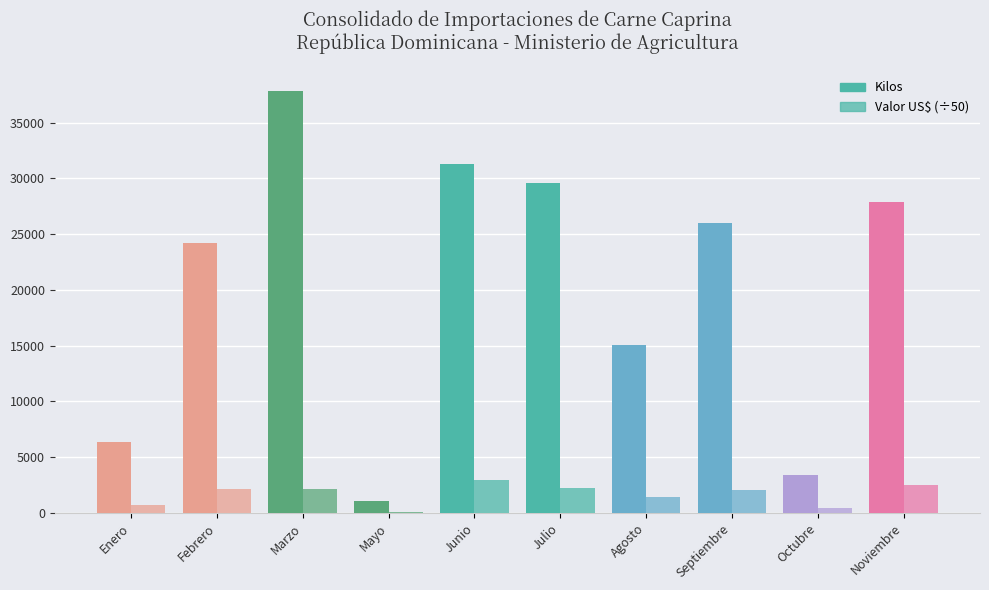

Which series has the largest total across all categories?

Kilos